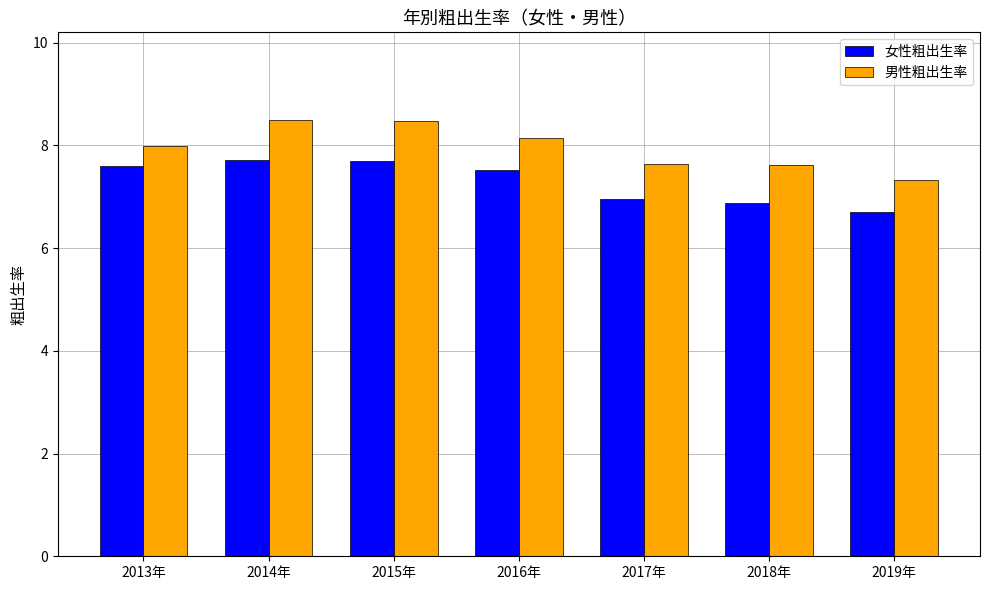

What is the maximum value shown in the chart?

8.5